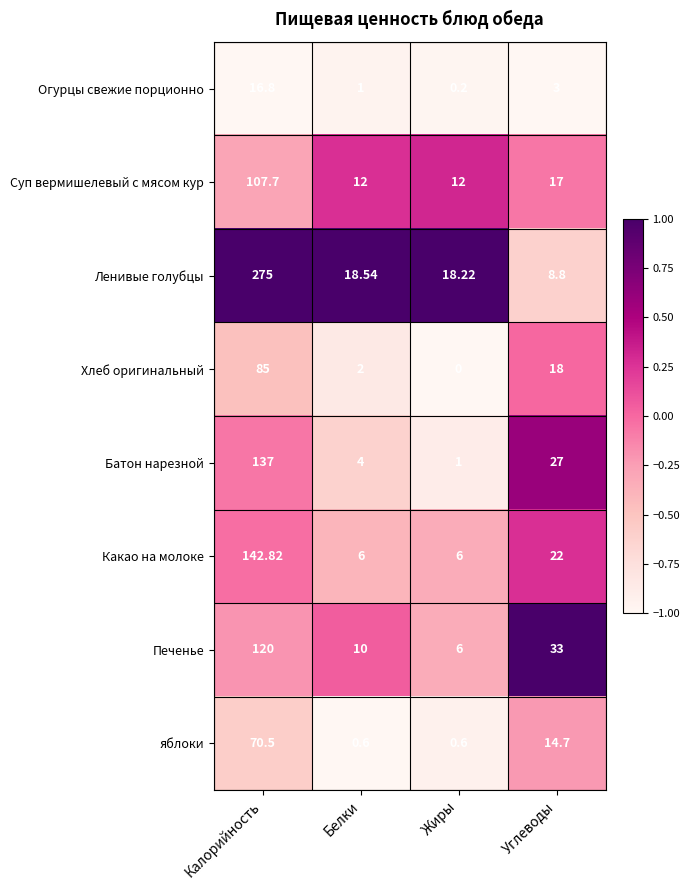

Rank the series by their maximum value, from lowest to highest.

Огурцы свежие порционно, яблоки, Хлеб оригинальный, Суп вермишелевый с мясом кур, Печенье, Батон нарезной, Какао на молоке, Ленивые голубцы